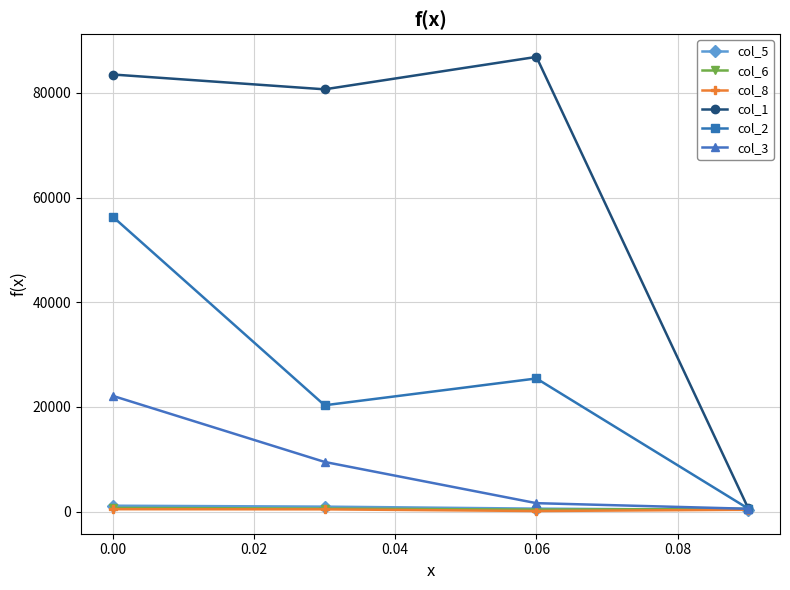

What is the maximum value shown in the chart?

86871.2